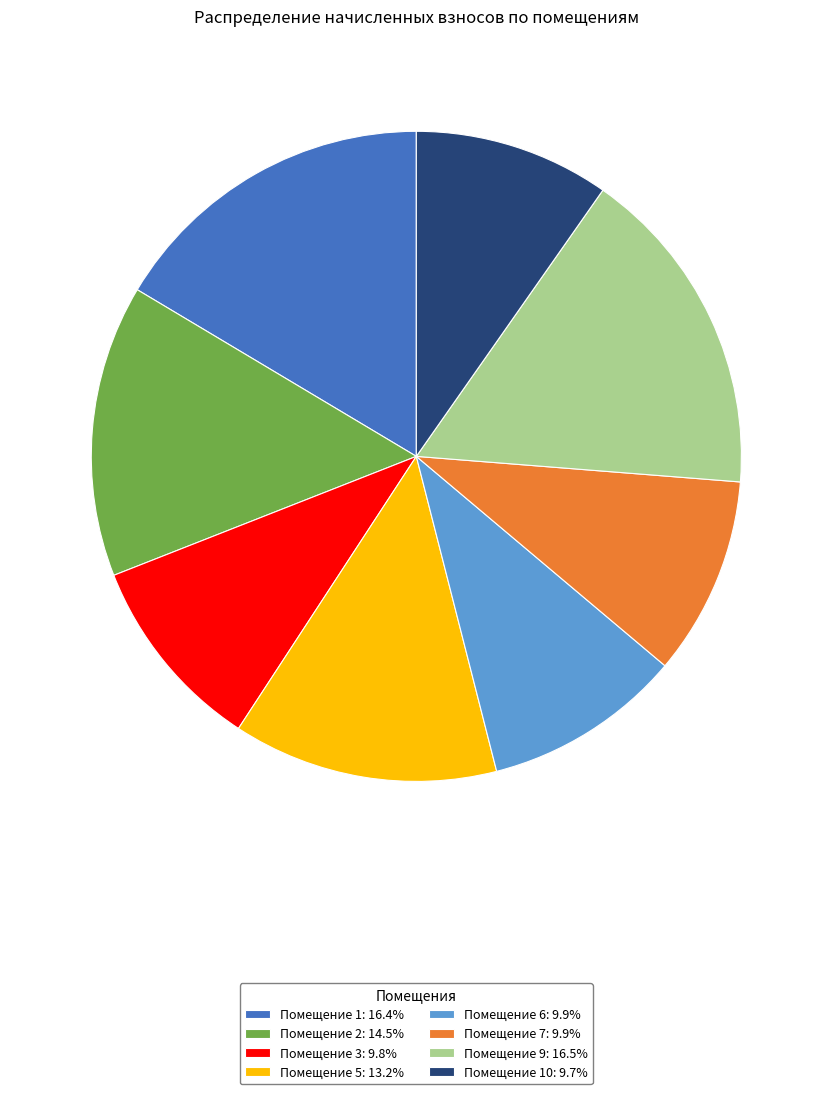

Combined, do Помещение 3: 9.8% and Помещение 7: 9.9% account for over 50%?

No